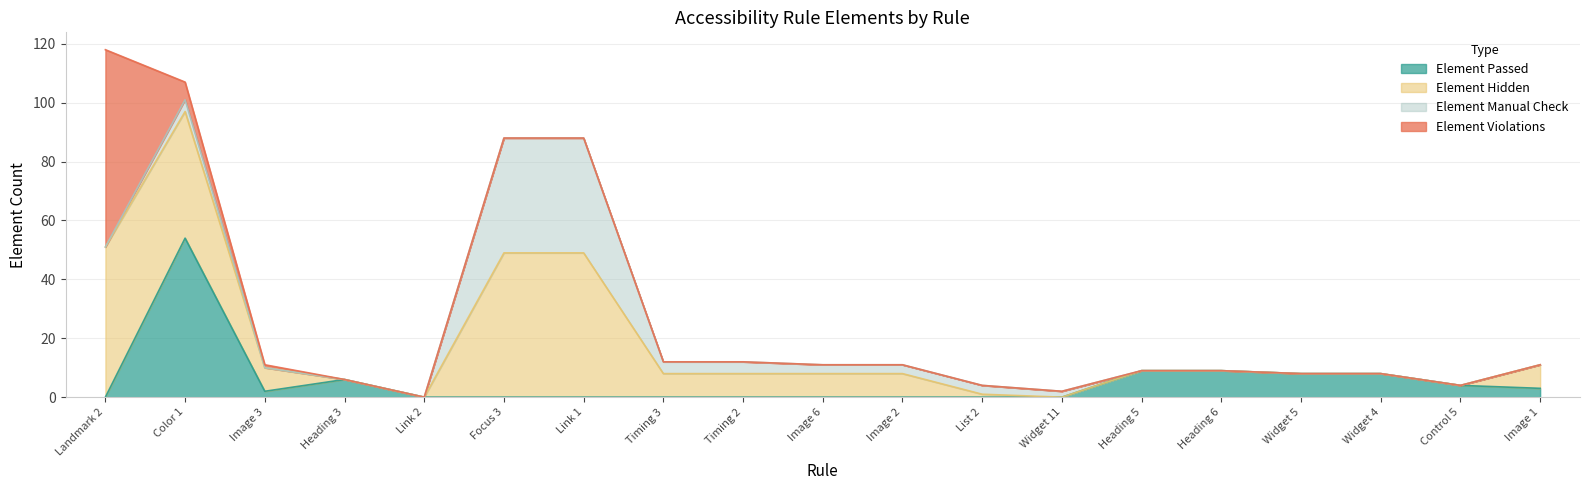

What is the highest value of the Element Violations series?

67